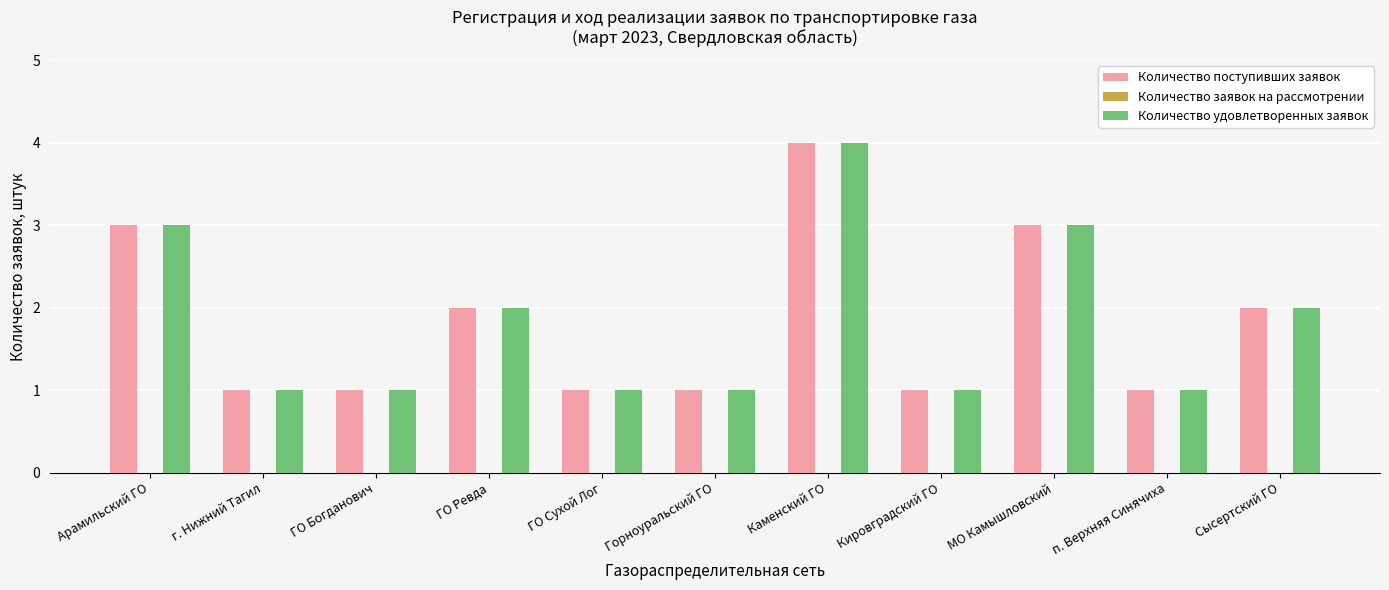

Which label corresponds to the largest value in the chart?

Каменский ГО